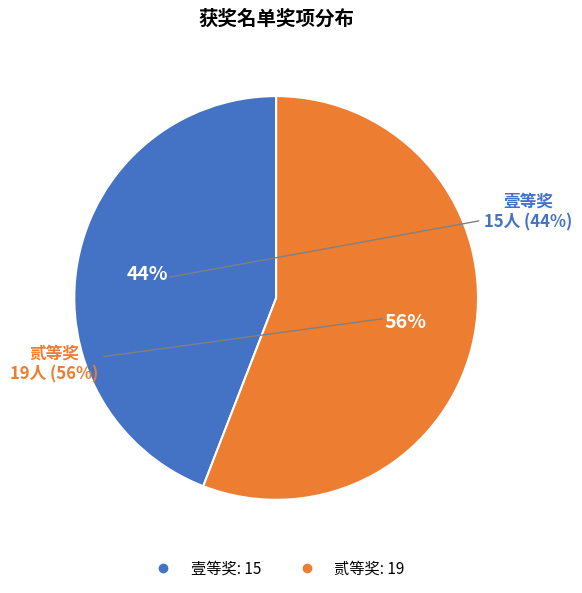

Which slice represents more than half of the pie?

贰等奖